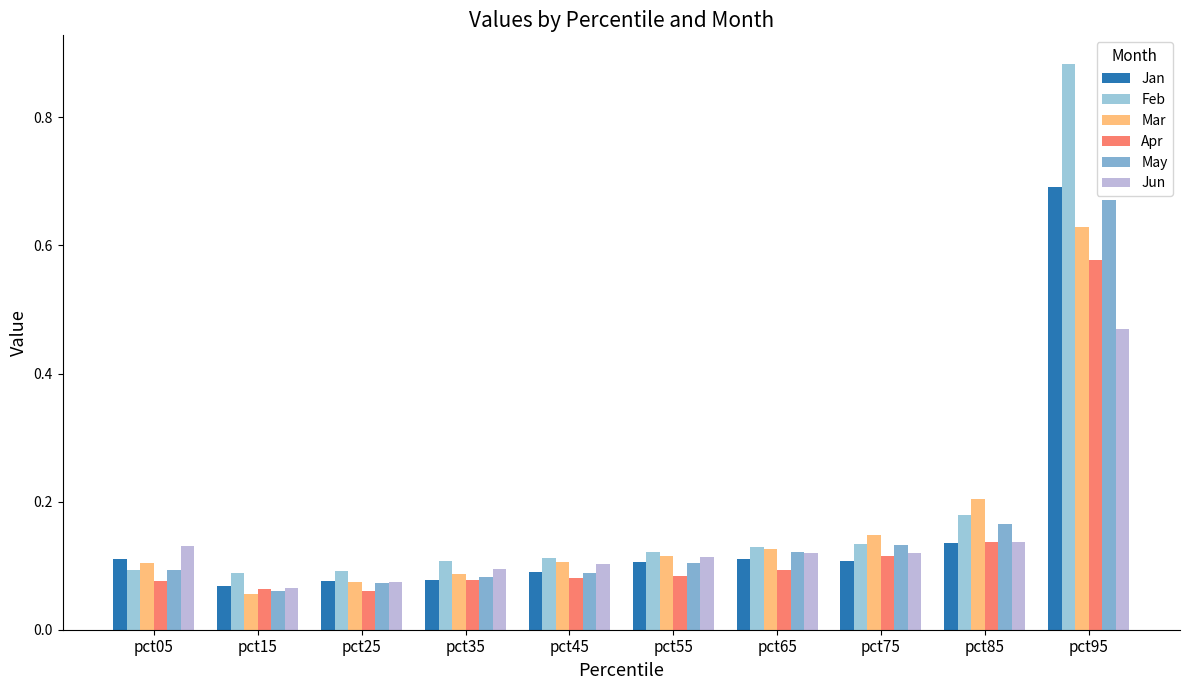

What is the greatest value displayed?

0.9